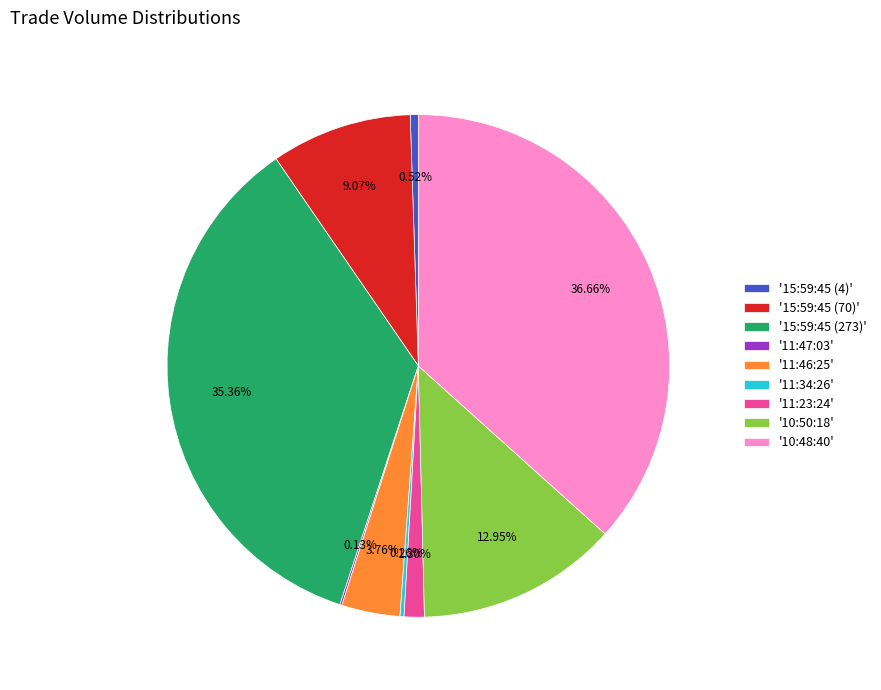

Is there any slice that represents more than half of the pie?

No